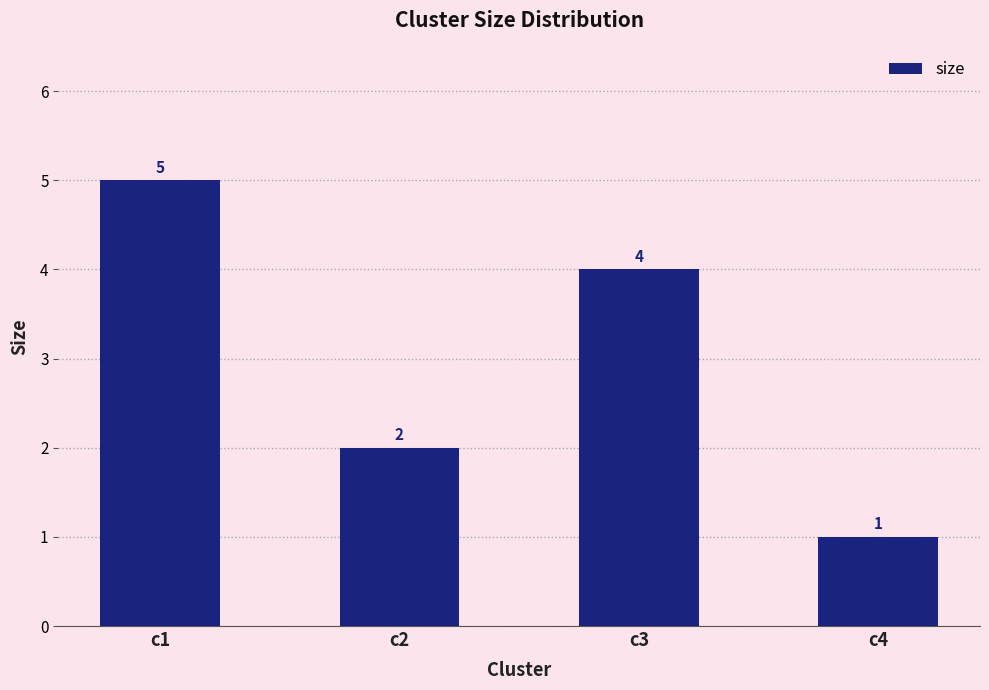

How many bars are there in total?

4